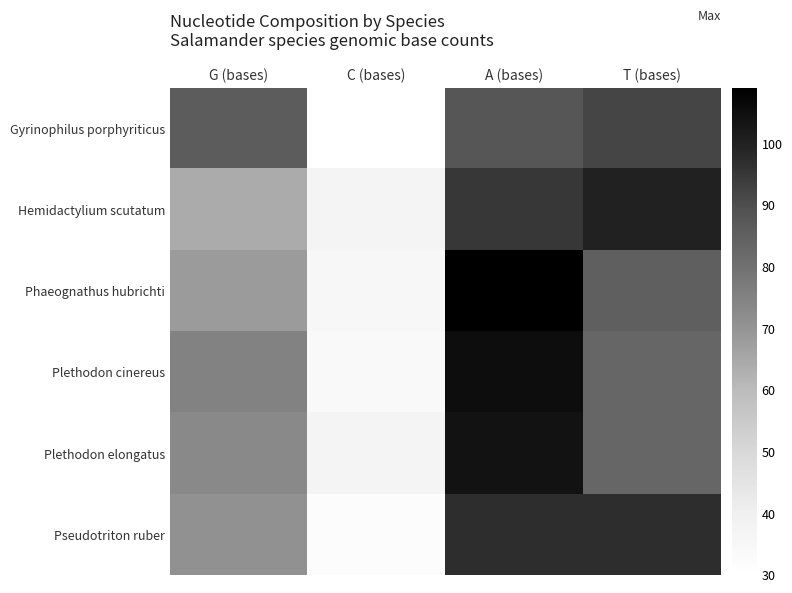

Reading right to left, extract all data points from this chart.

Gyrinophilus porphyriticus: T (bases)=92	A (bases)=88	C (bases)=30	G (bases)=86
Hemidactylium scutatum: T (bases)=100	A (bases)=95	C (bases)=37	G (bases)=64
Phaeognathus hubrichti: T (bases)=85	A (bases)=109	C (bases)=35	G (bases)=68
Plethodon cinereus: T (bases)=83	A (bases)=105	C (bases)=34	G (bases)=75
Plethodon elongatus: T (bases)=83	A (bases)=104	C (bases)=37	G (bases)=73
Pseudotriton ruber: T (bases)=97	A (bases)=97	C (bases)=32	G (bases)=71